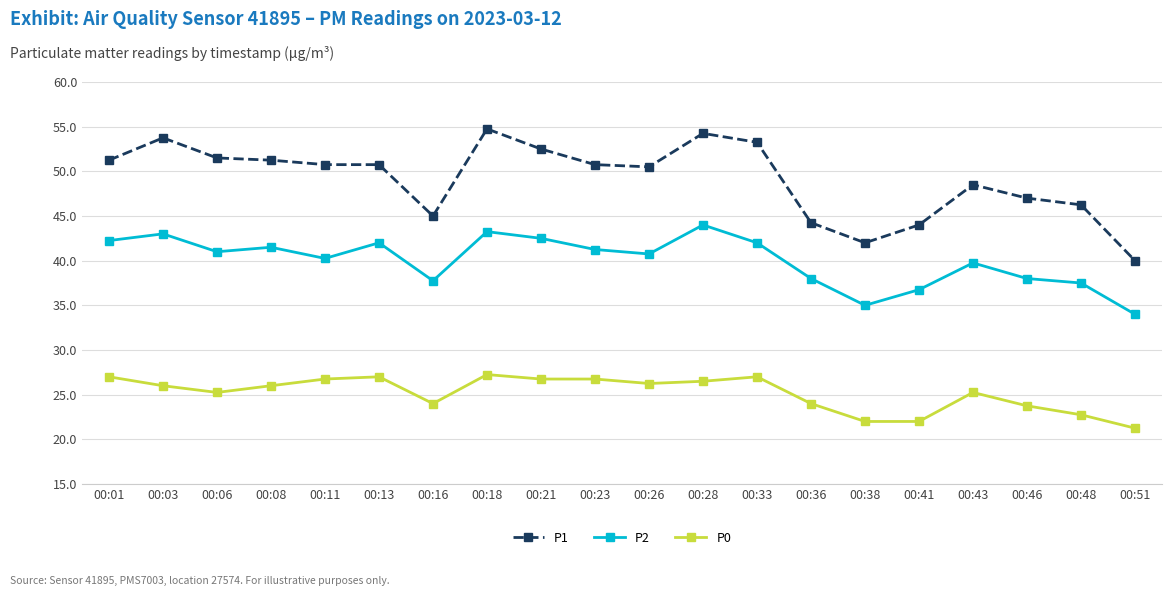

What is the total value across all series at 00:48?

106.5